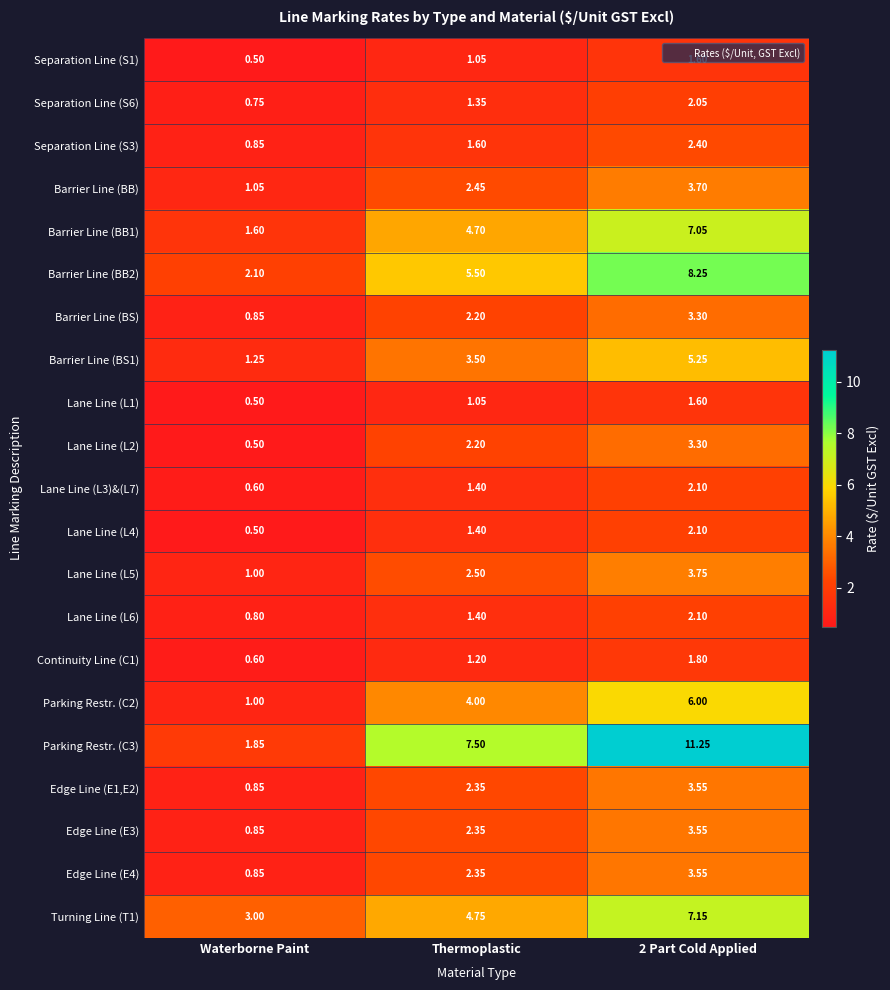

At which label does Continuity Line (C1) first exceed 1?

Thermoplastic